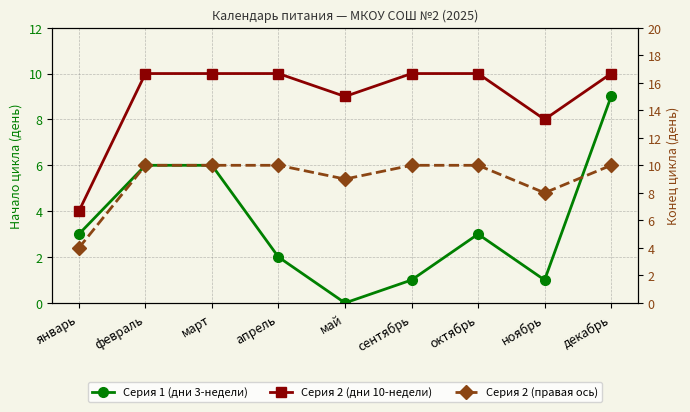

How many values in Серия 1 (дни 3-недели) are above zero?

8